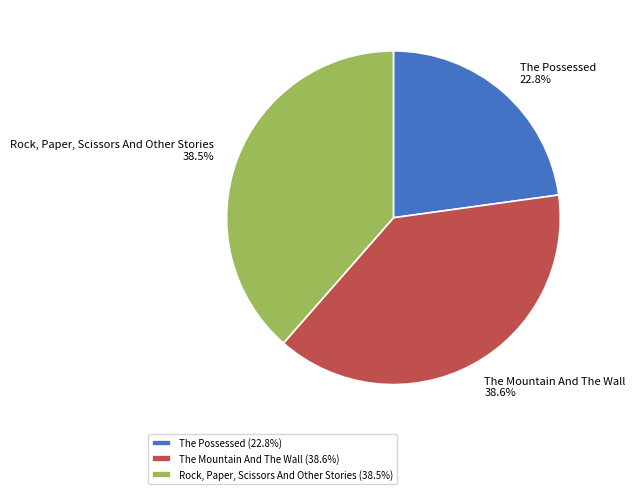

What percentage is the The Mountain And The Wall slice, to the nearest percent?

39%